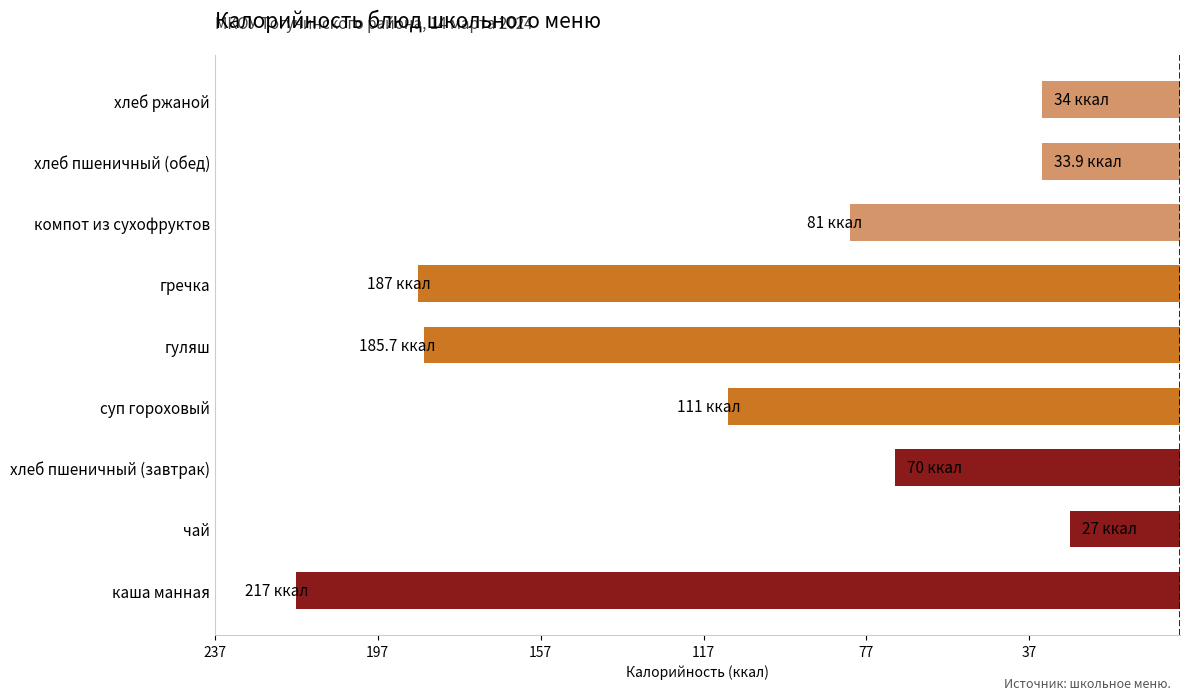

Does the chart contain any negative values?

Yes